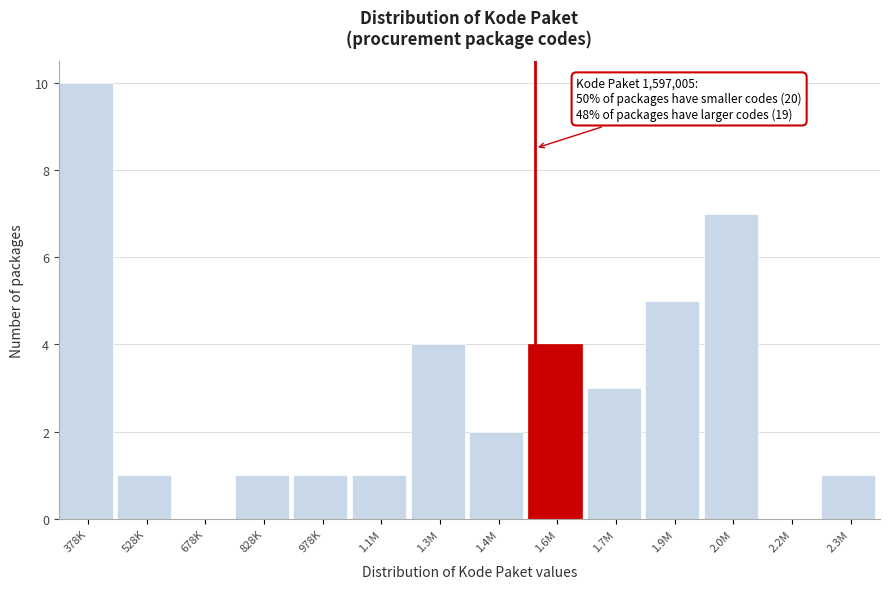

Reading left to right, transcribe all the data shown in this chart.

378K=10	528K=1	678K=0	828K=1	978K=1	1.1M=1	1.3M=4	1.4M=2	1.6M=4	1.7M=3	1.9M=5	2.0M=7	2.2M=0	2.3M=1